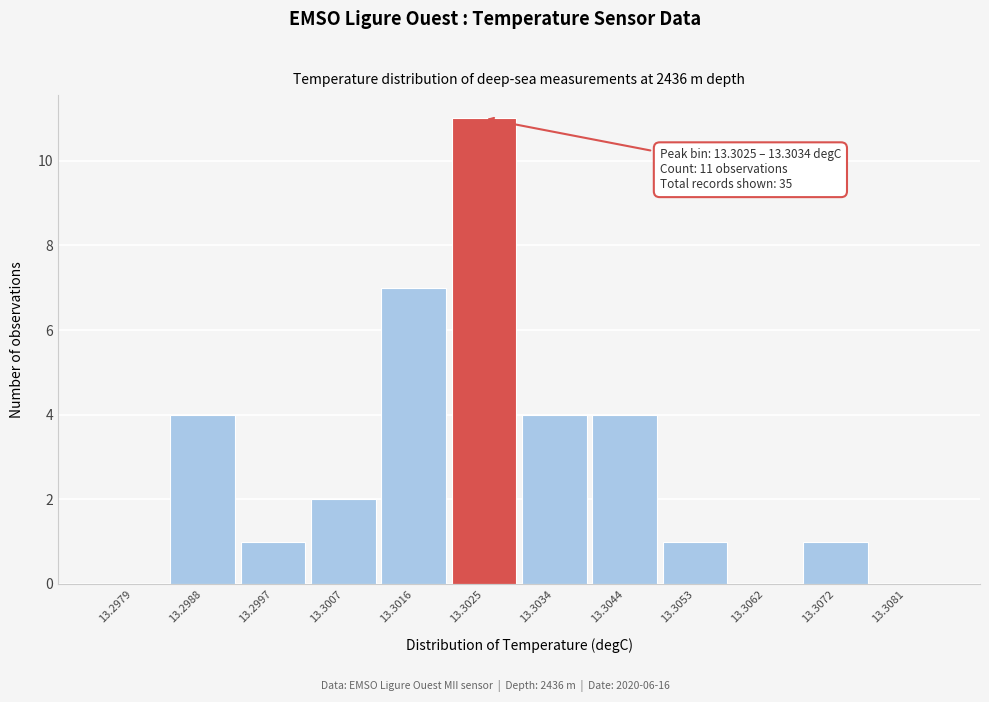

Reading left to right, extract all data points from this chart.

13.2979=0	13.2988=4	13.2997=1	13.3007=2	13.3016=7	13.3025=11	13.3034=4	13.3044=4	13.3053=1	13.3062=0	13.3072=1	13.3081=0